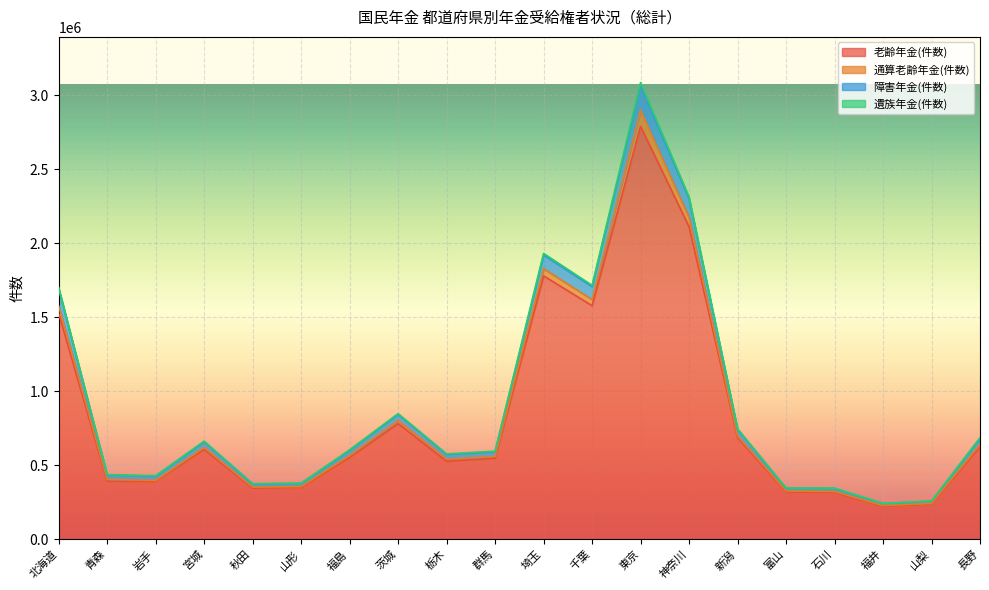

Is the value of 通算老齢年金(件数) at 新潟 greater than the value of 障害年金(件数) at 栃木?

Yes